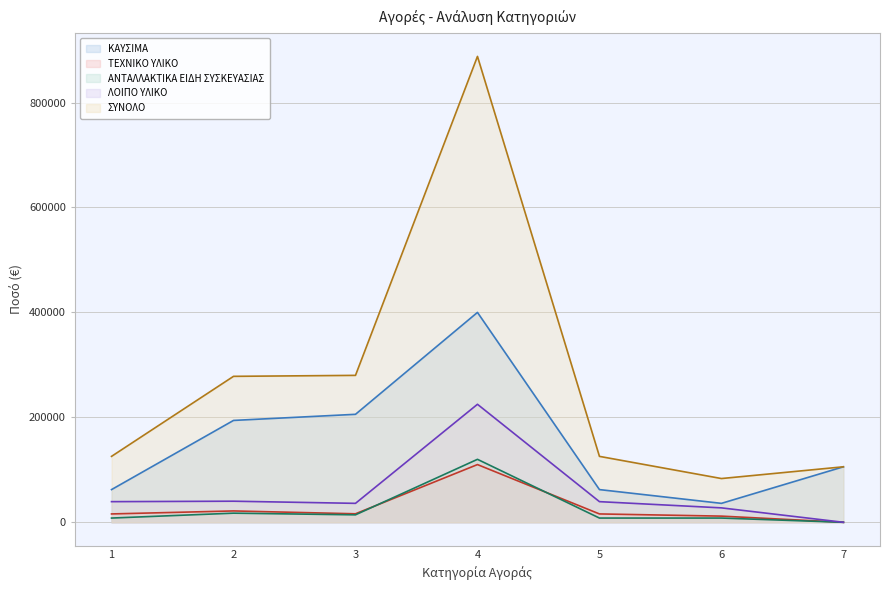

In ΛΟΙΠΟ ΥΛΙΚΟ, how many points are higher than both neighbors (excluding endpoints)?

2